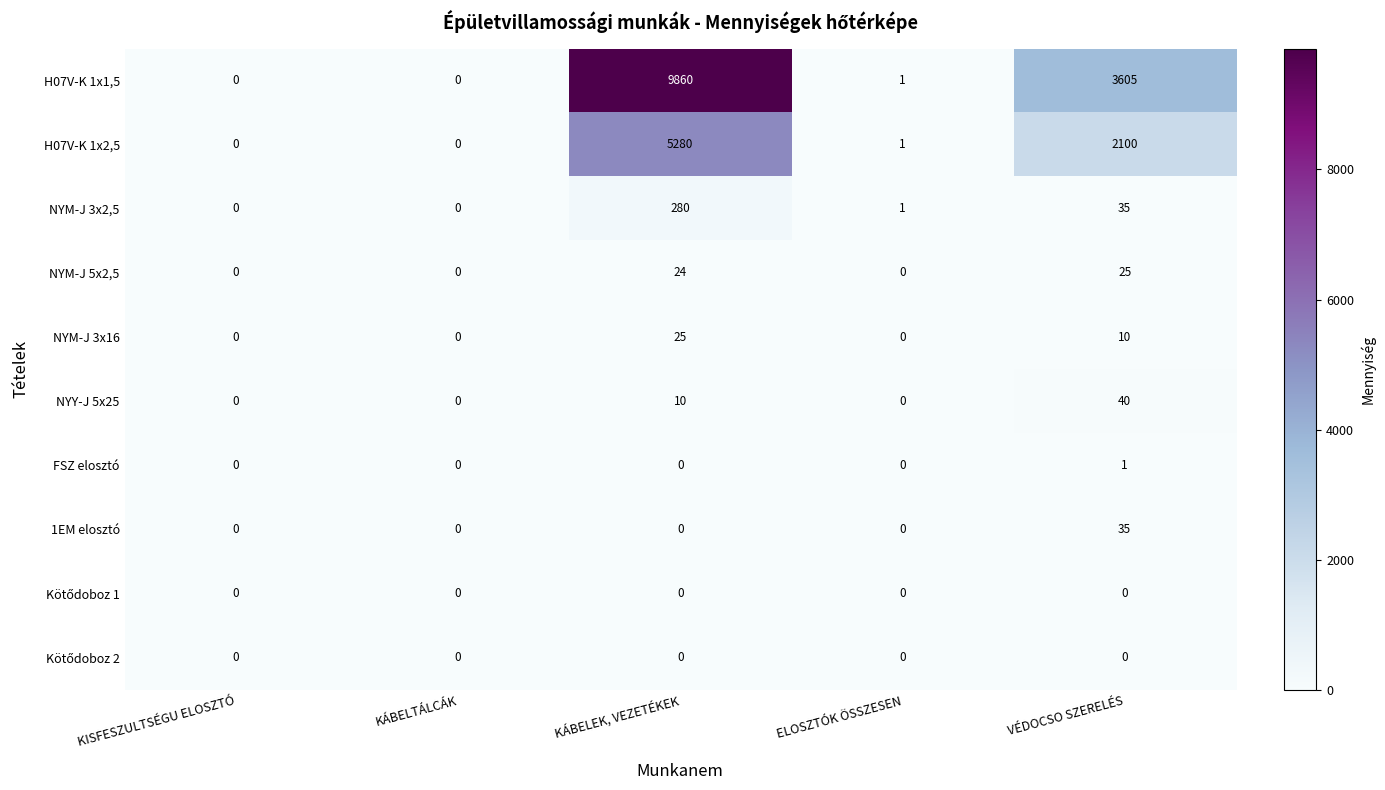

Which series has the largest range (max minus min)?

H07V-K 1x1,5